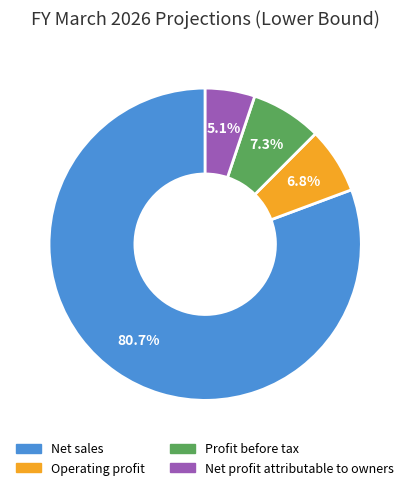

Does Net sales account for over 50% of the chart?

Yes